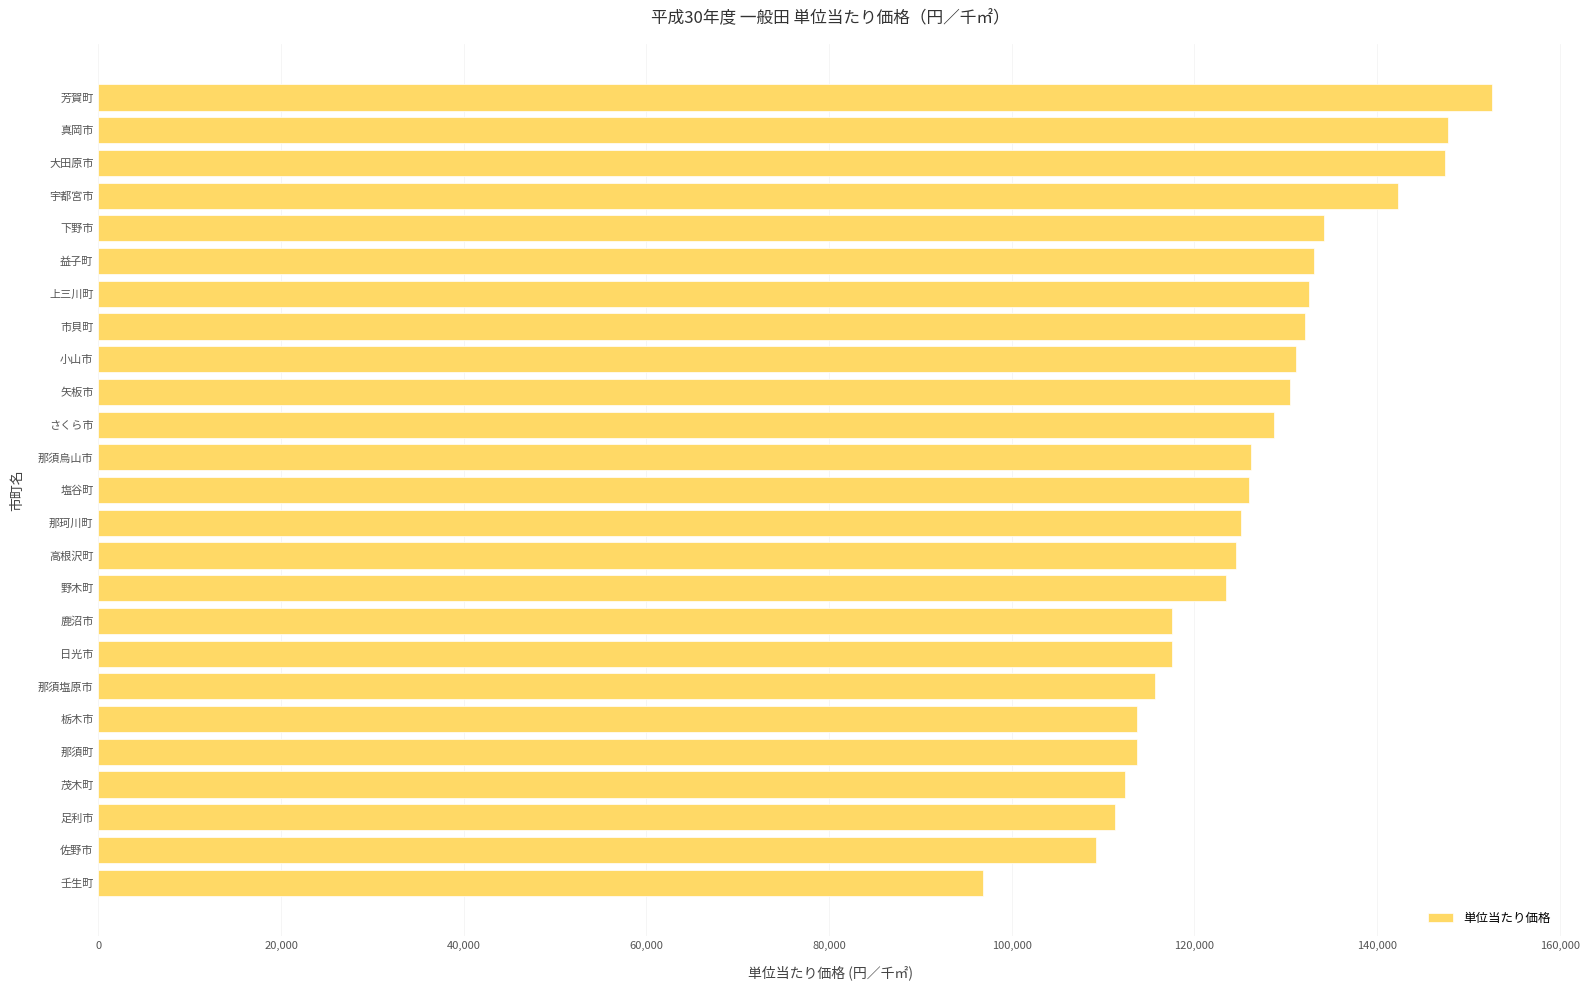

What is the minimum value shown in the chart?

96819